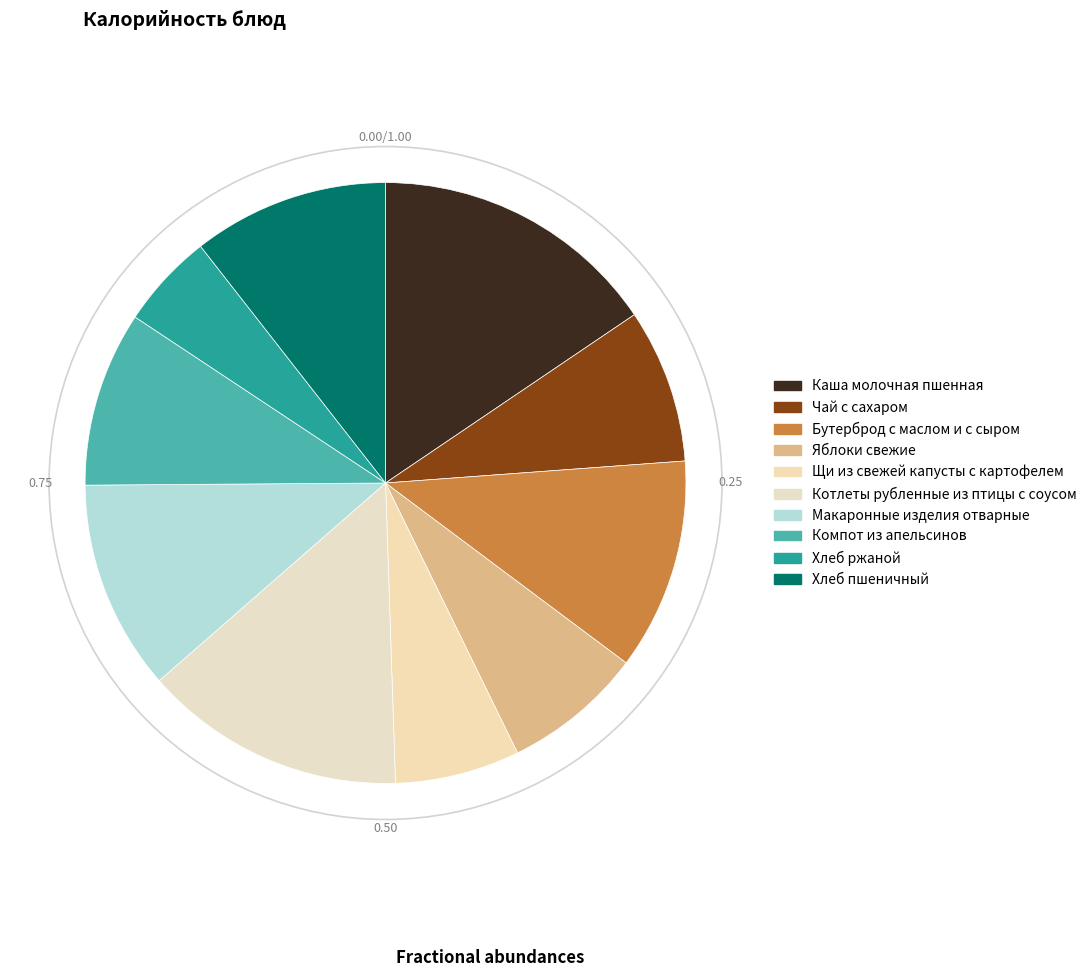

How many segments does this pie chart have?

10